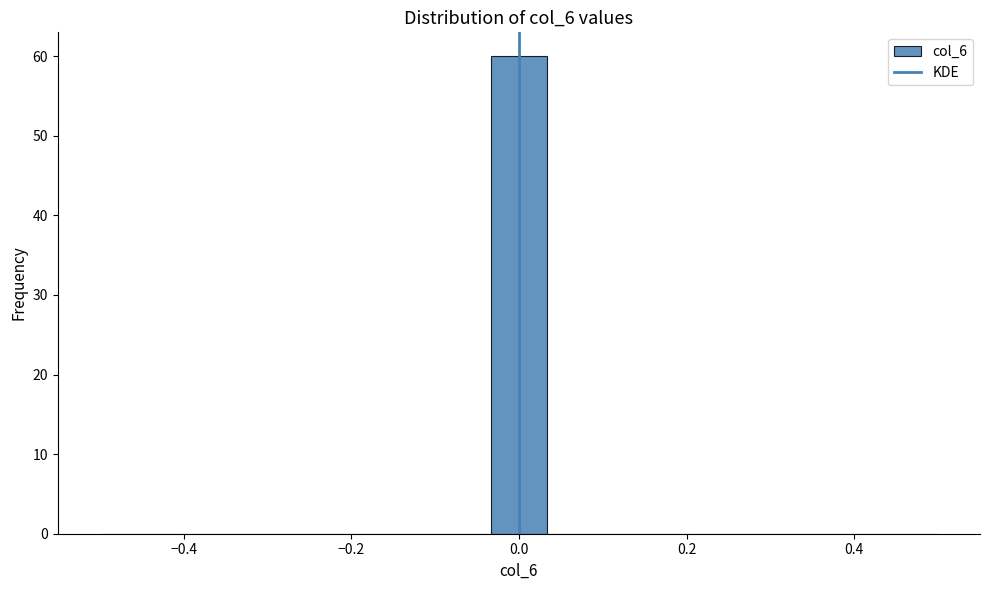

Read against the x-axis, roughly where is the centre of the tallest bar?

0.00